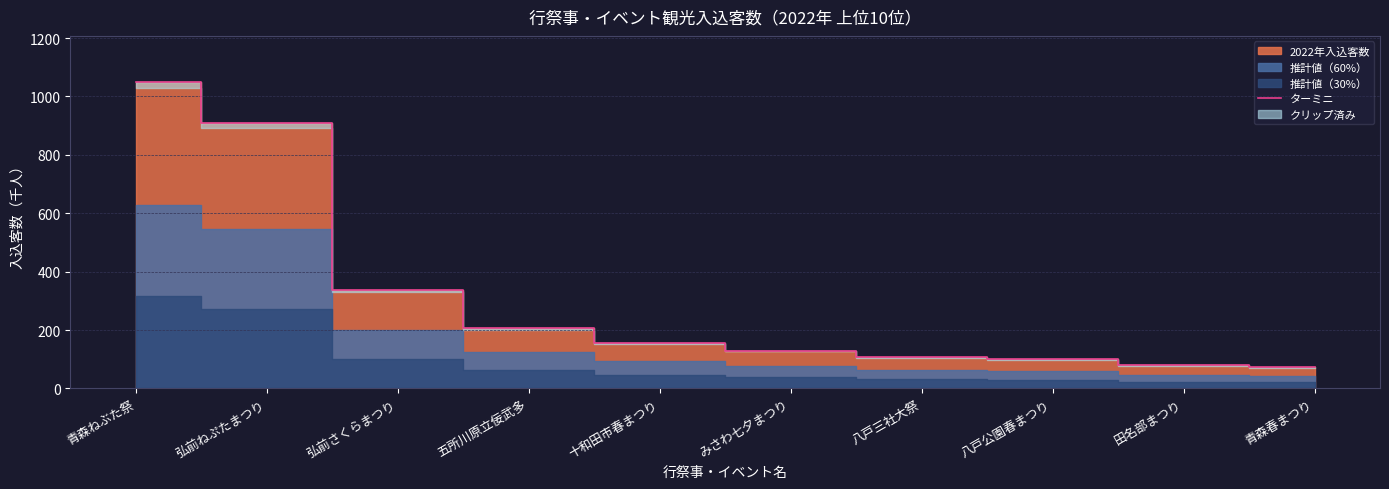

True or false: there are more than 2 points higher than both neighbors.

False